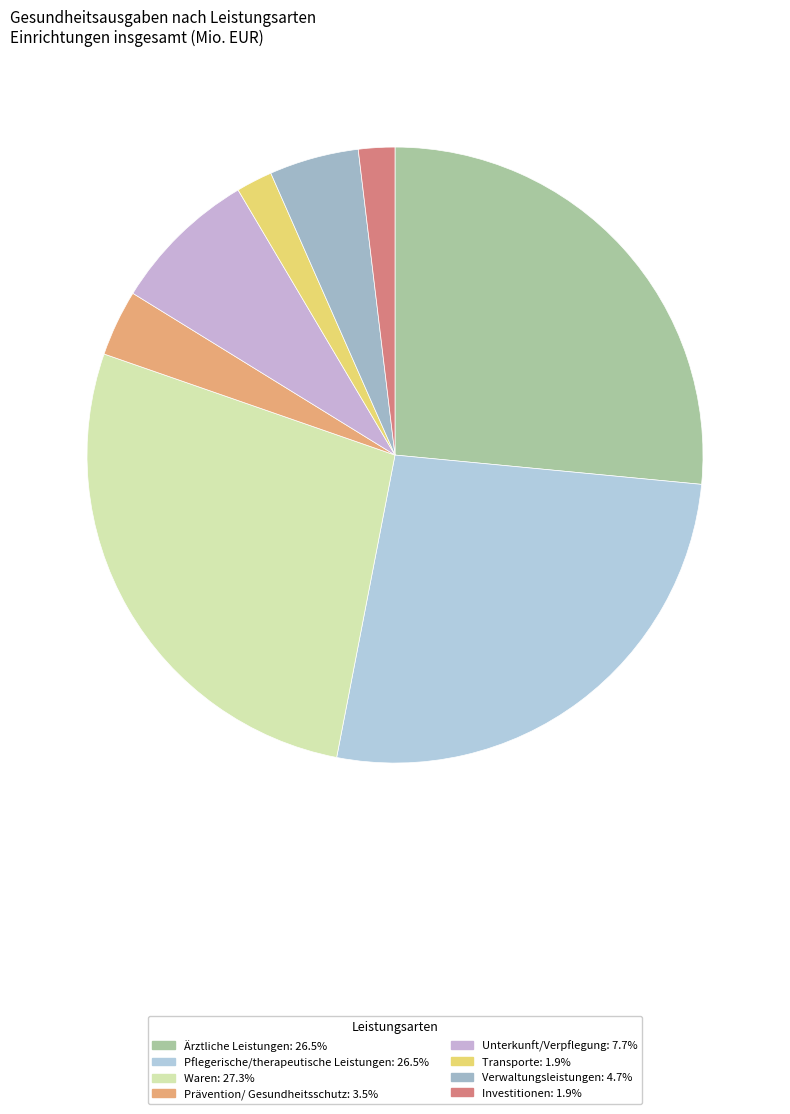

What is the largest slice in the pie chart?

Waren